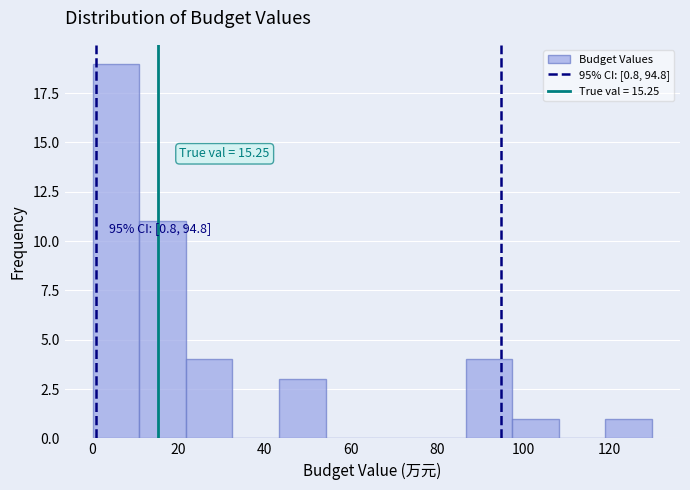

Over which range of the x-axis is the bar tallest?

0 to 10